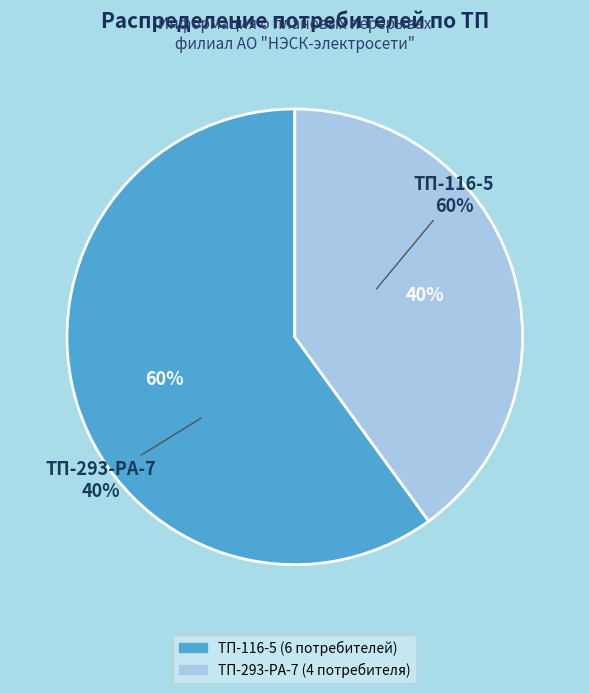

To the nearest percent, what portion does ТП-293-РА-7 represent?

40%